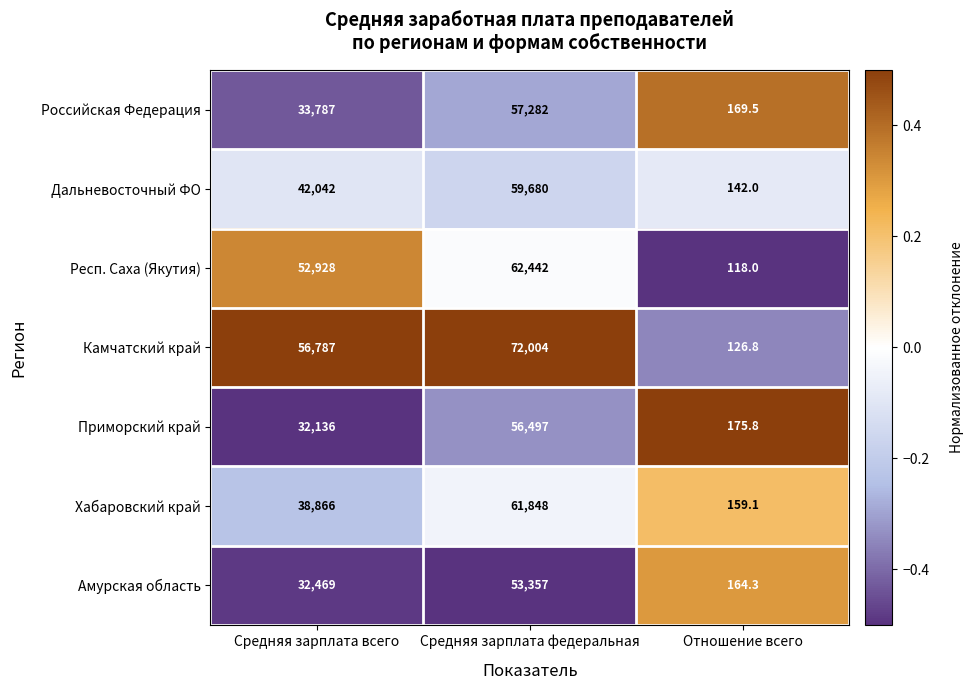

At which category does the chart reach its peak across all series?

Средняя зарплата федеральная